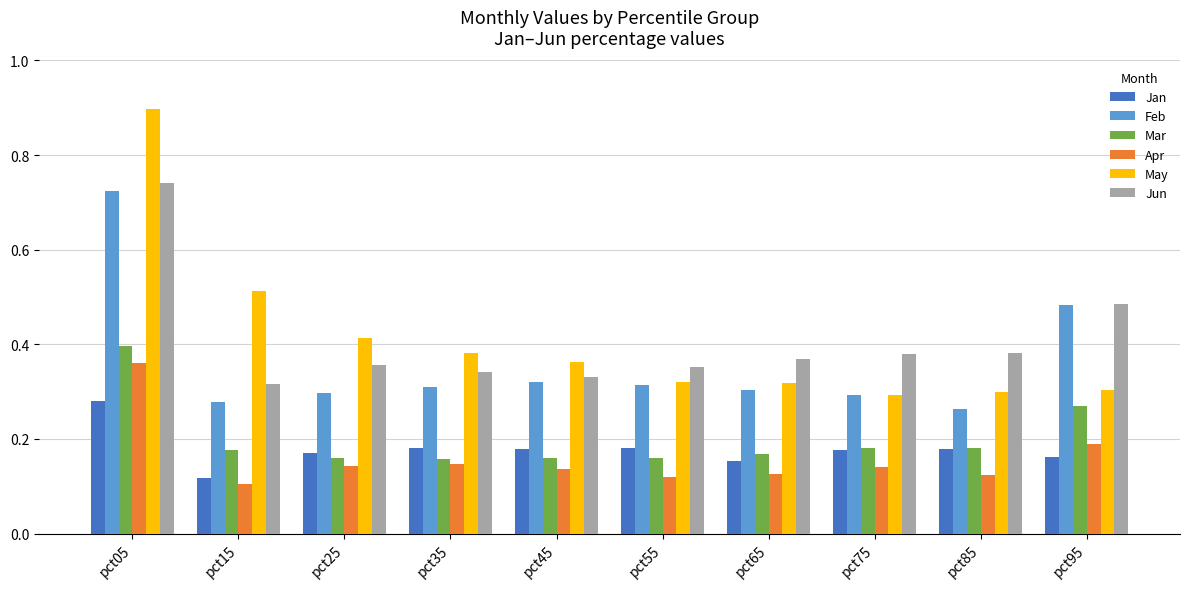

What is the total value across all series at pct75?

1.5